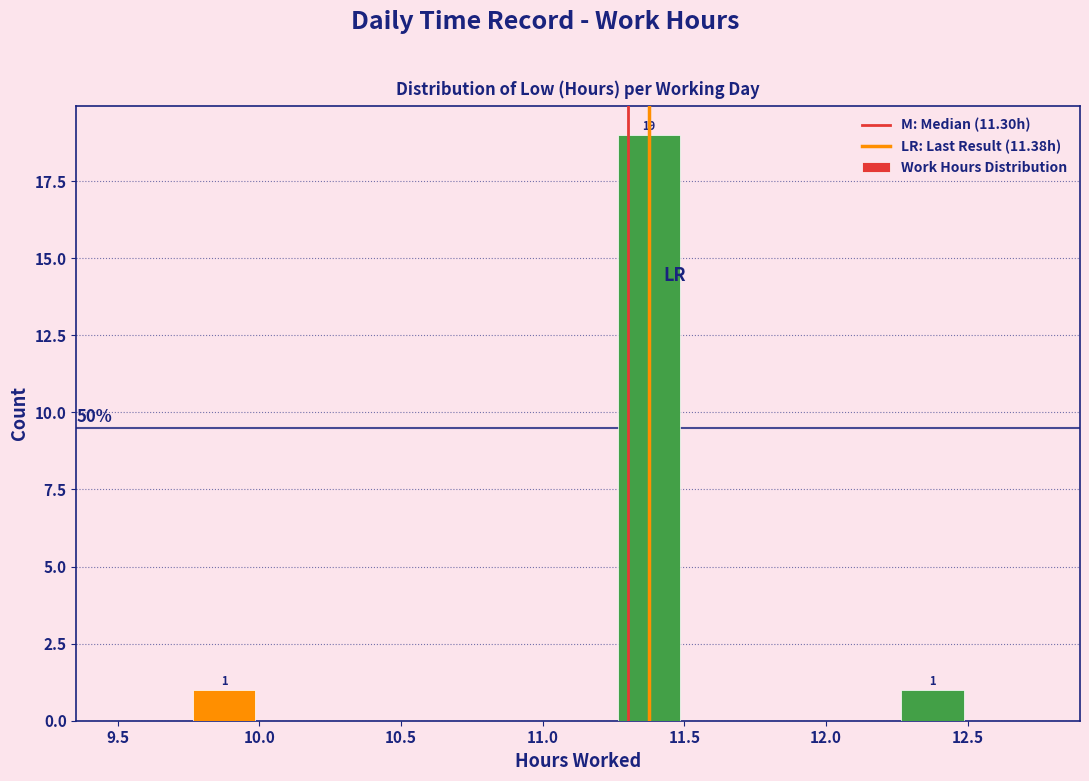

Over which range of the x-axis is the bar tallest?

11.25 to 11.50